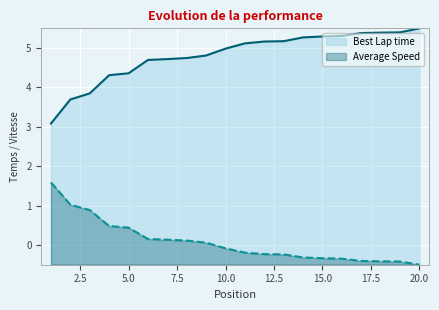

What is the value of the Best Lap time point at the 6th from the left?

4.7